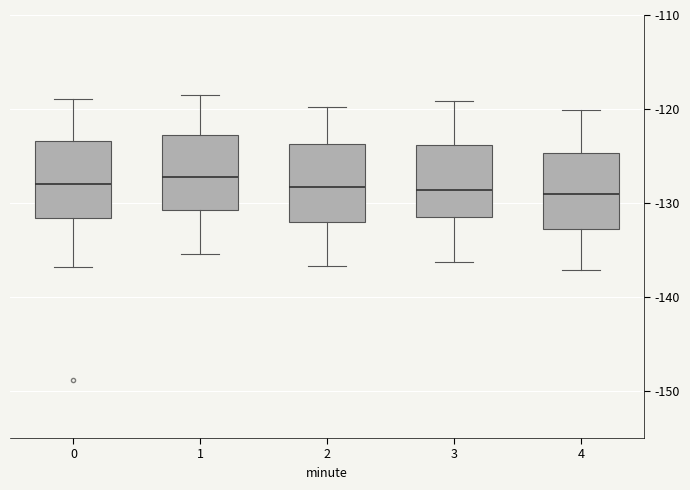

Reading left to right, transcribe this box plot: for each box, give where its median line is, the range the box spans, and where its two whiskers end, as read against the y-axis. The values are not printed on the chart, so give them approximately, as read against the axis.

0: median -128, box -132 to -123, whiskers -137 to -119
1: median -127, box -131 to -123, whiskers -135 to -118
2: median -128, box -132 to -124, whiskers -137 to -120
3: median -129, box -131 to -124, whiskers -136 to -119
4: median -129, box -133 to -125, whiskers -137 to -120